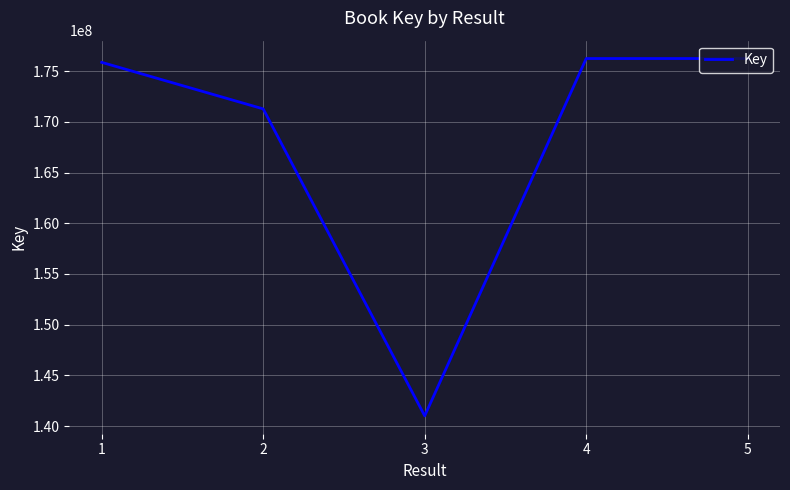

The value at 2 is 71839256. True or false?

False